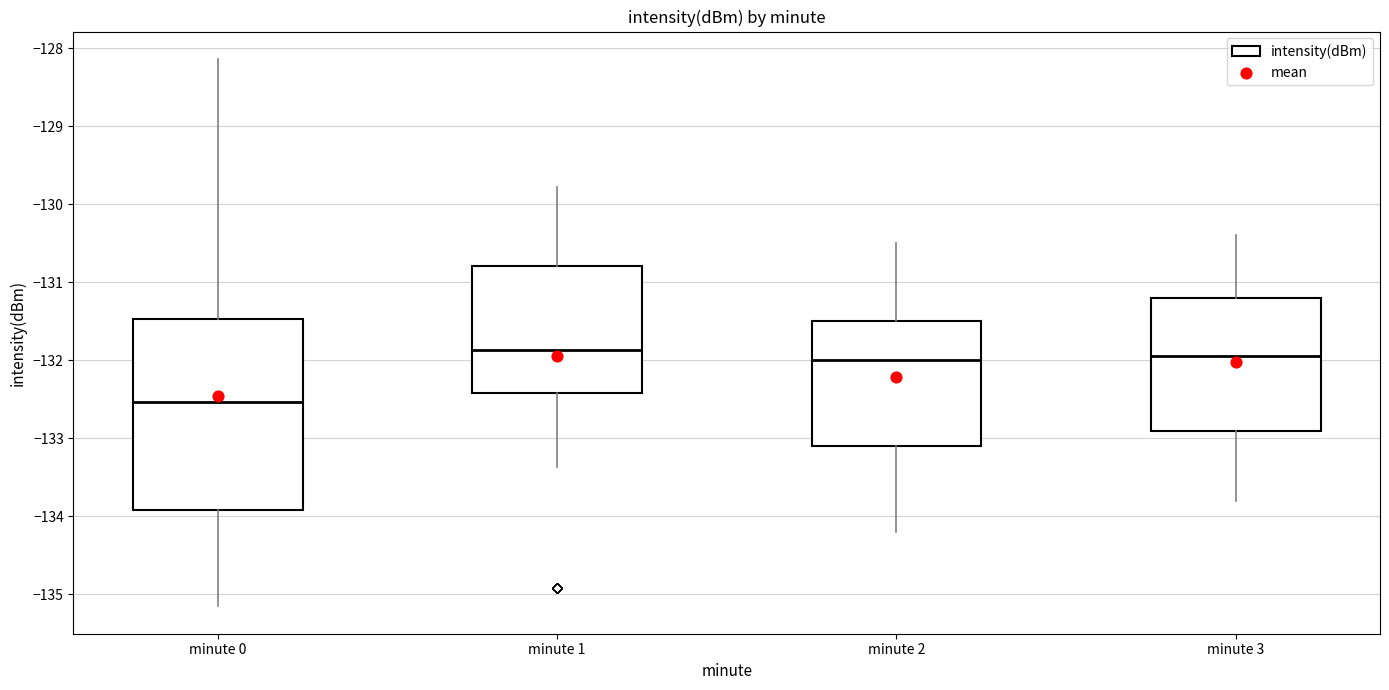

Reading left to right, transcribe this box plot: for each box, give where its median line is, the range the box spans, and where its two whiskers end, as read against the y-axis. The values are not printed on the chart, so give them approximately, as read against the axis.

minute 0: median -132.5, box -133.9 to -131.5, whiskers -135.2 to -128.1
minute 1: median -131.9, box -132.4 to -130.8, whiskers -133.4 to -129.8
minute 2: median -132.0, box -133.1 to -131.5, whiskers -134.2 to -130.5
minute 3: median -131.9, box -132.9 to -131.2, whiskers -133.8 to -130.4